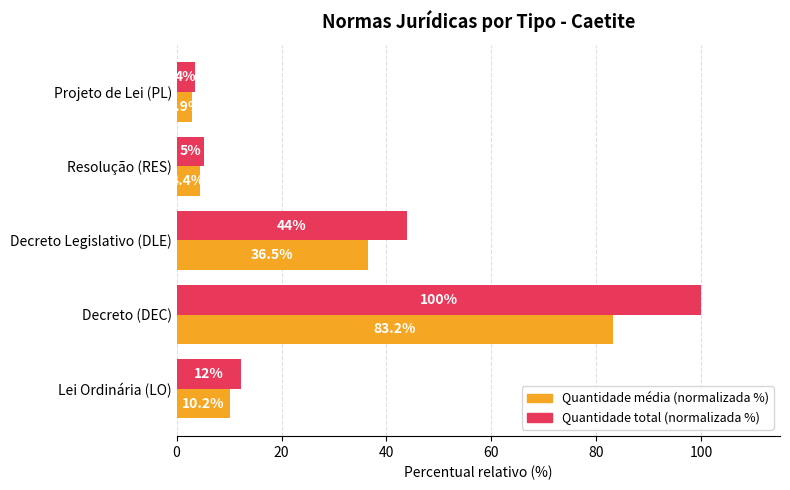

Which category has the lowest value in the Quantidade média (normalizada %) series?

Projeto de Lei (PL)